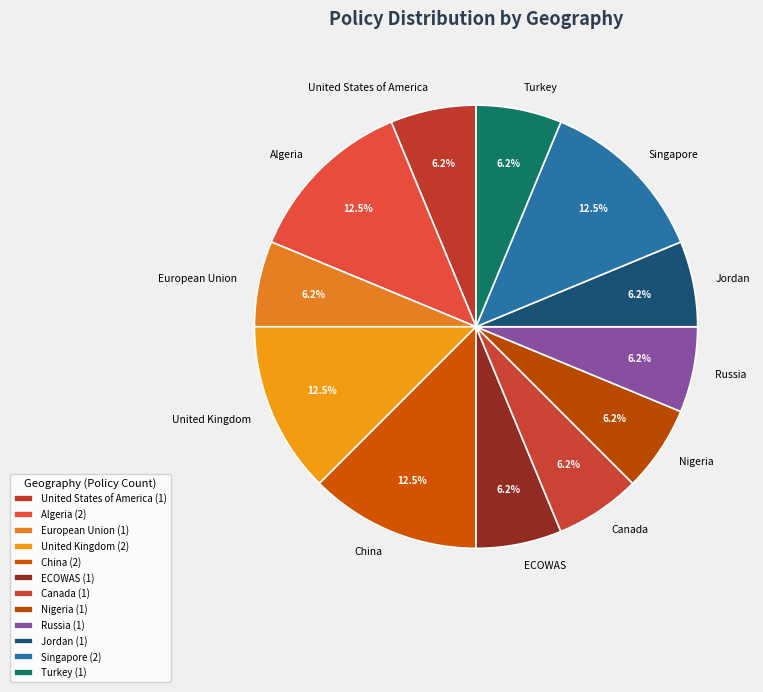

How many slices are in this pie chart?

12